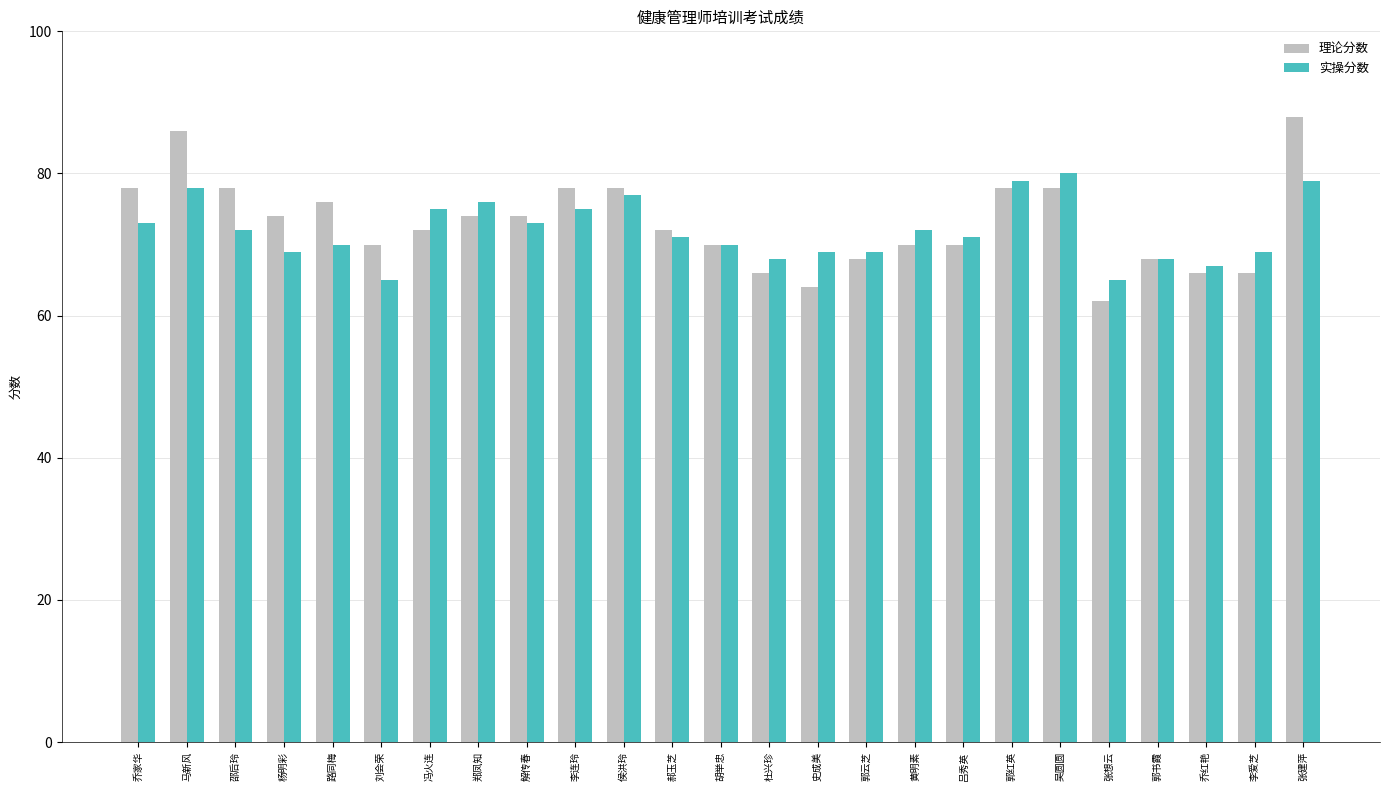

Reading left to right, extract all data points from this chart.

理论分数: 78	86	78	74	76	70	72	74	74	78	78	72	70	66	64	68	70	70	78	78	62	68	66	66	88
实操分数: 73	78	72	69	70	65	75	76	73	75	77	71	70	68	69	69	72	71	79	80	65	68	67	69	79